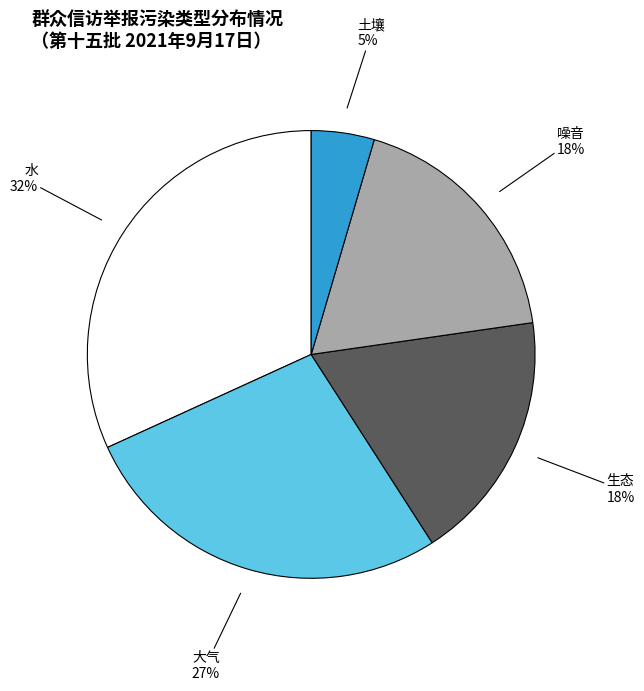

To the nearest percent, what is the difference between the largest and smallest slice percentages?

27%